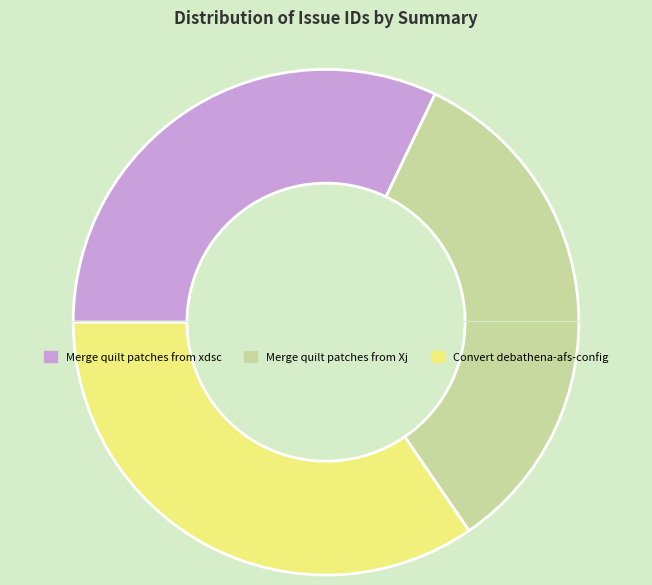

How much of the chart is everything except Merge quilt patches from Xj?

66.7%